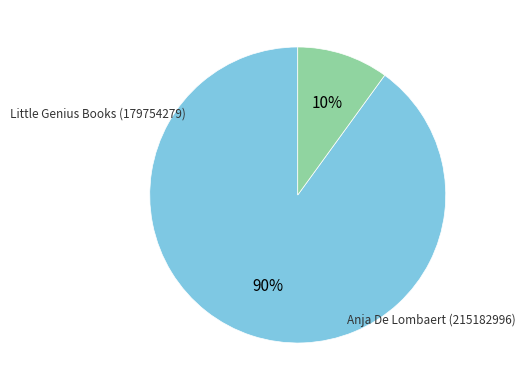

Combined, do Little Genius Books (179754279) and Anja De Lombaert (215182996) account for over 50%?

Yes